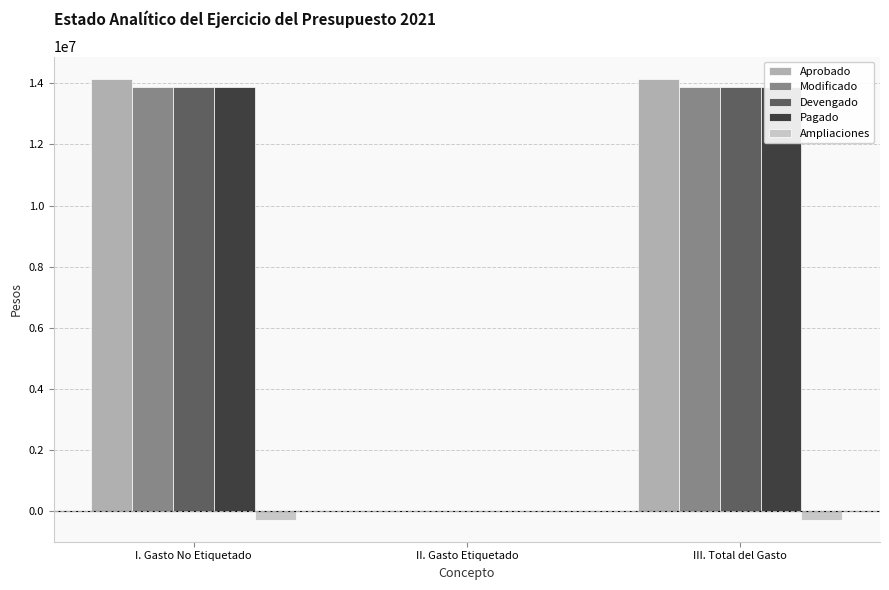

The value of Pagado at I. Gasto No Etiquetado is 13875548. True or false?

True